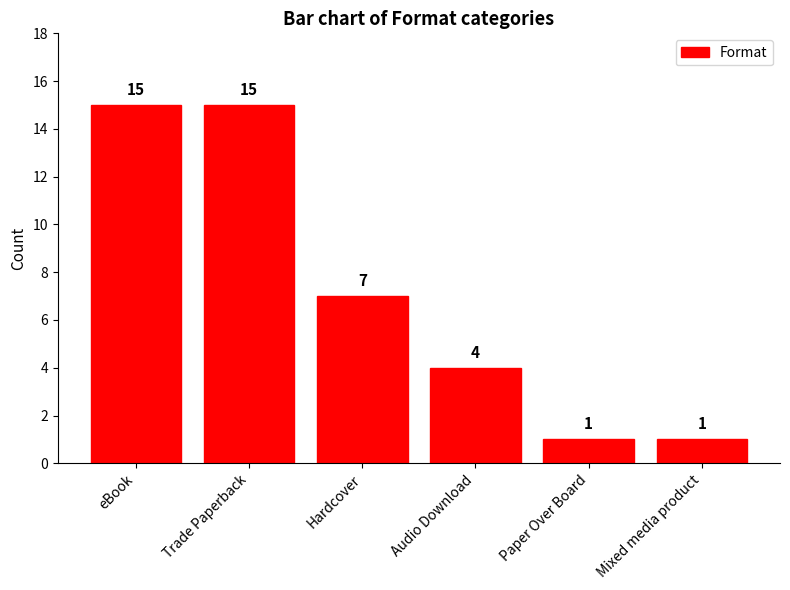

What is the ratio of the value at Mixed media product to the value at Hardcover?

0.1